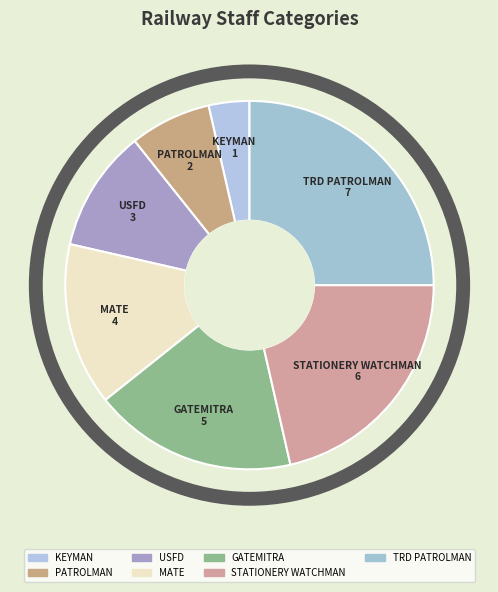

How many slices are in this pie chart?

7